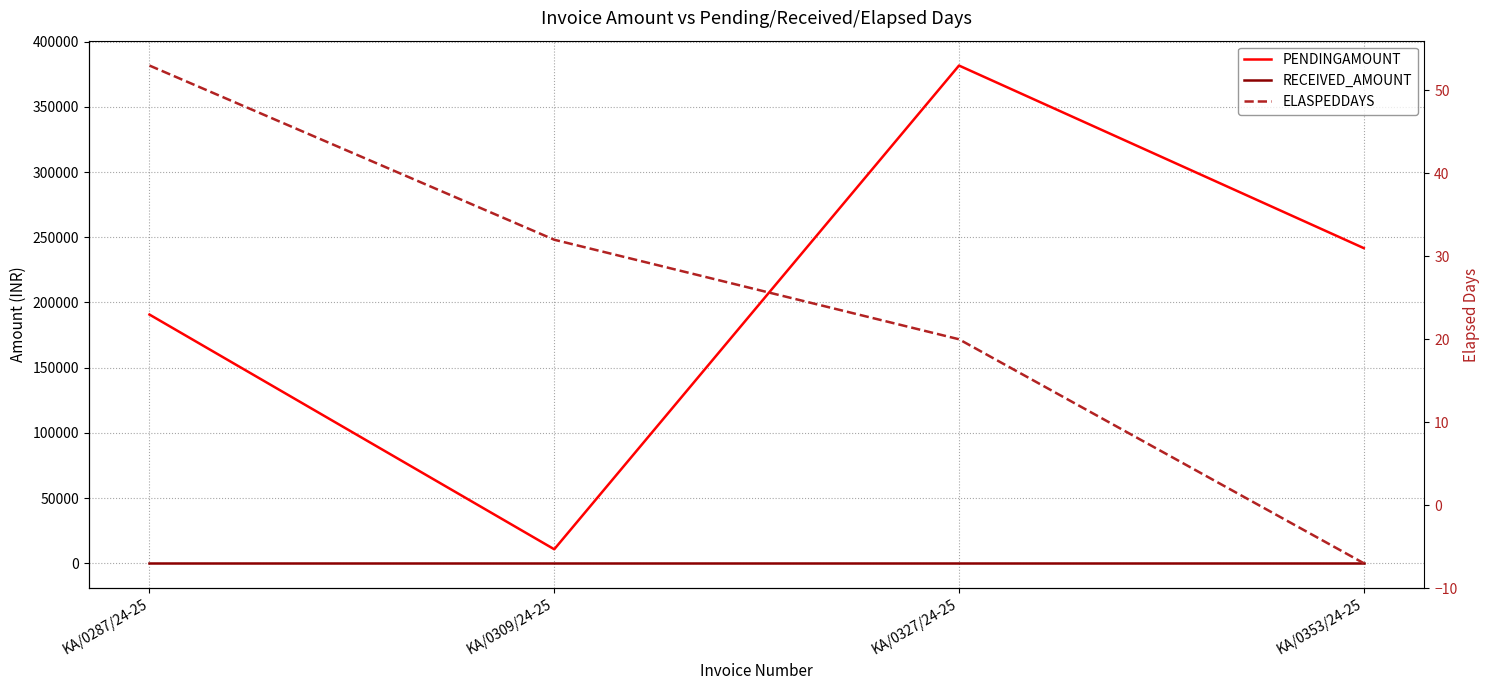

What is the difference between the maximum and minimum values in the ELASPEDDAYS series?

60